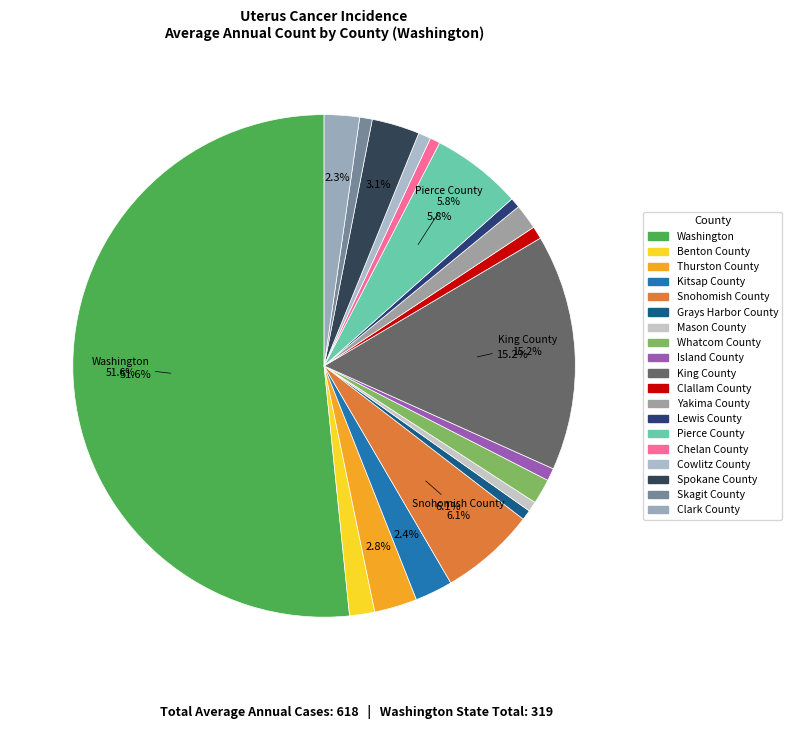

Count the number of slices in the pie.

19